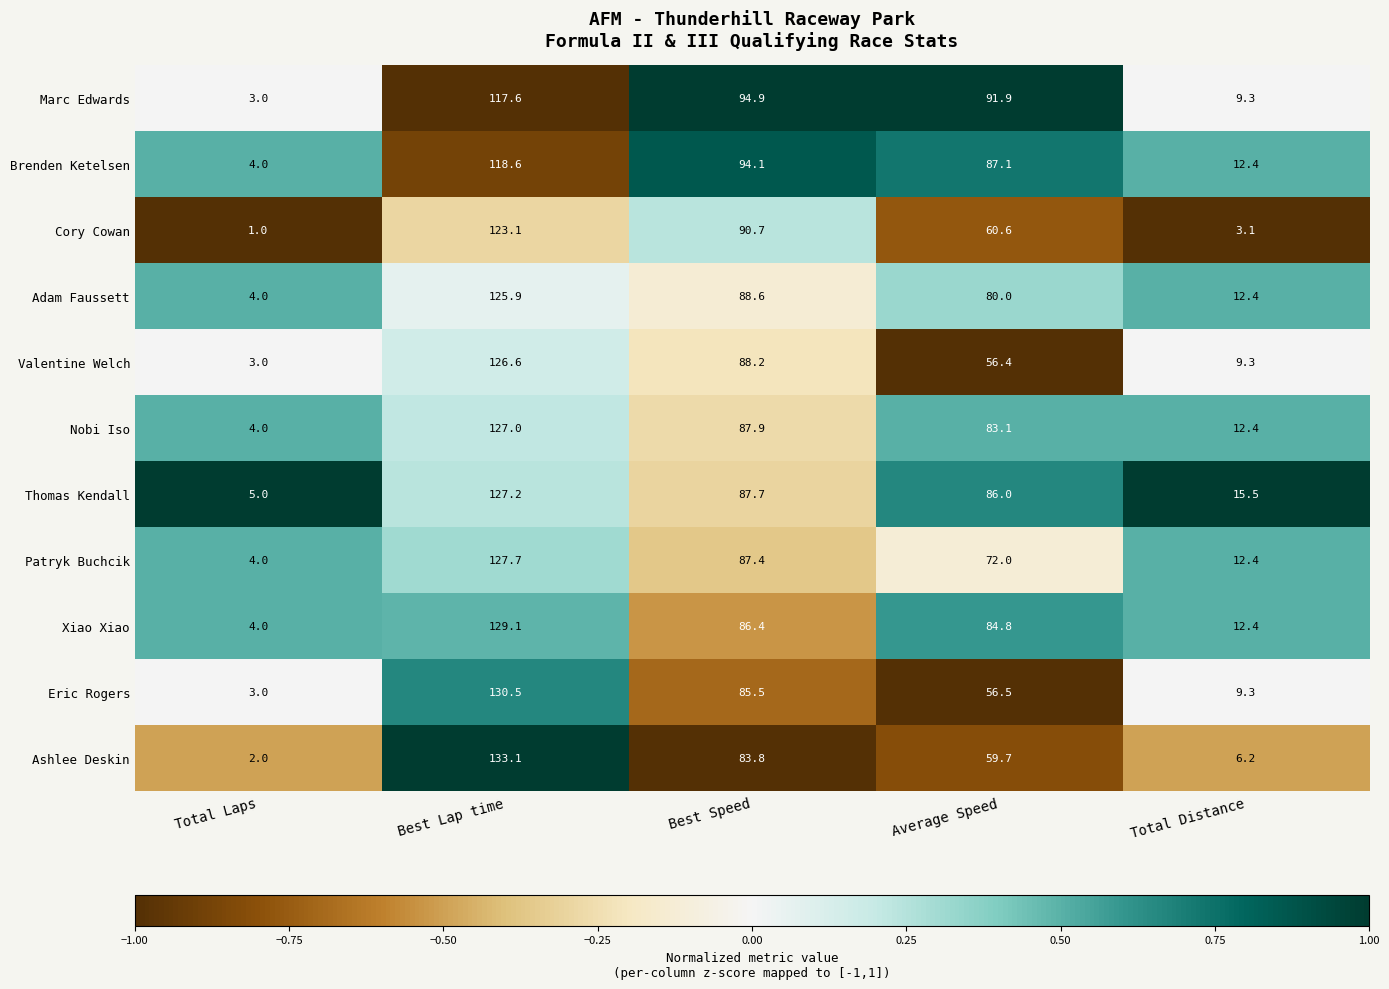

What is the spread (max minus min) of values at Average Speed?

35.5